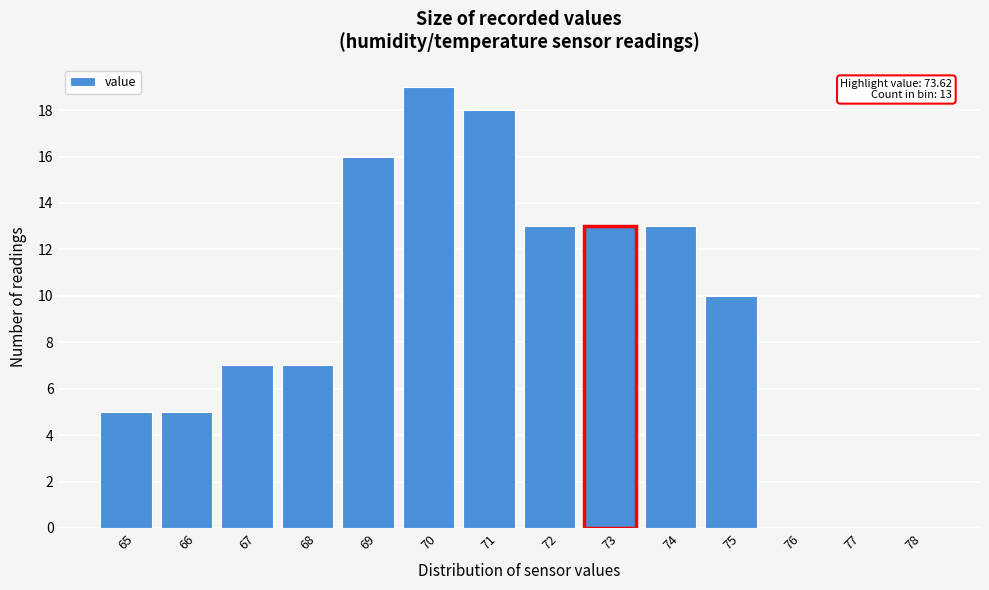

Reading right to left, transcribe all the data shown in this chart.

78=0	77=0	76=0	75=10	74=13	73=13	72=13	71=18	70=19	69=16	68=7	67=7	66=5	65=5